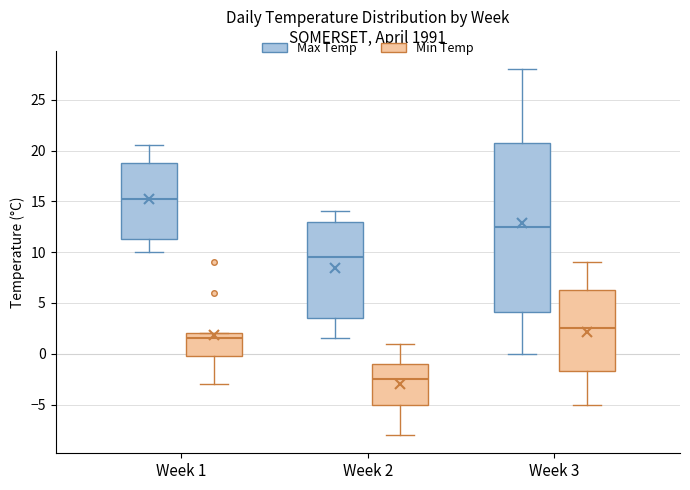

Where is the upper edge of the box for Week 1 (Min Temp) on the y-axis? The values are not printed on the chart, so give them approximately, as read against the axis.

2.0